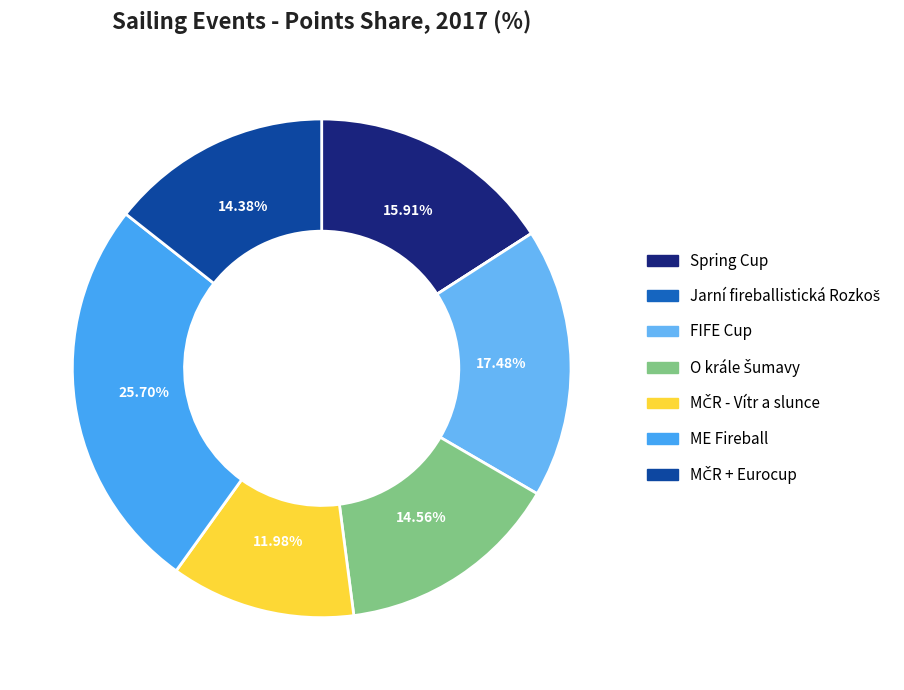

Which has a higher value, Spring Cup or FIFE Cup?

FIFE Cup